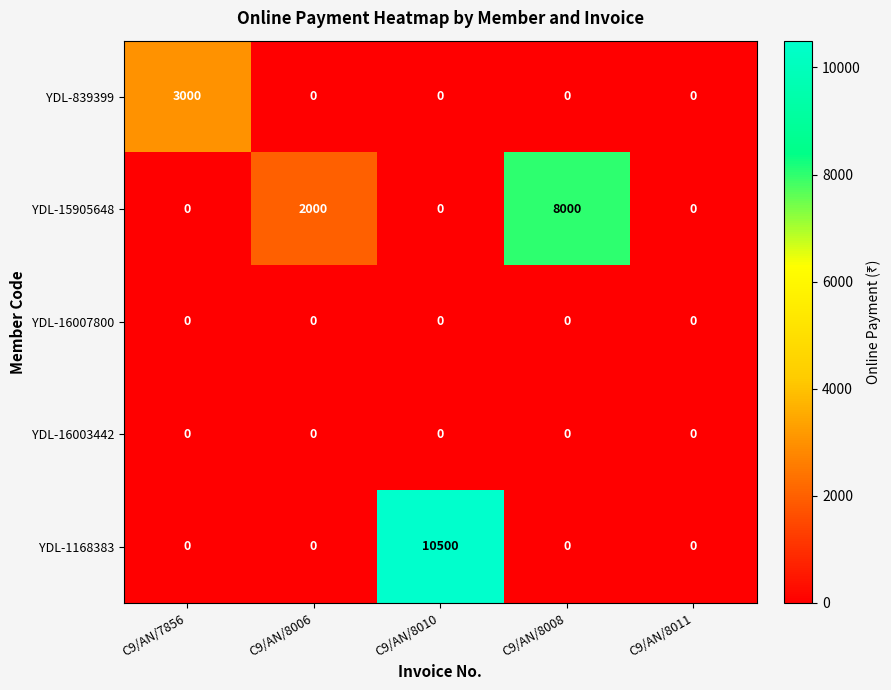

Reading right to left, what are all the values shown in this chart?

YDL-839399: C9/AN/8011=0	C9/AN/8008=0	C9/AN/8010=0	C9/AN/8006=0	C9/AN/7856=3000
YDL-15905648: C9/AN/8011=0	C9/AN/8008=8000	C9/AN/8010=0	C9/AN/8006=2000	C9/AN/7856=0
YDL-16007800: C9/AN/8011=0	C9/AN/8008=0	C9/AN/8010=0	C9/AN/8006=0	C9/AN/7856=0
YDL-16003442: C9/AN/8011=0	C9/AN/8008=0	C9/AN/8010=0	C9/AN/8006=0	C9/AN/7856=0
YDL-1168383: C9/AN/8011=0	C9/AN/8008=0	C9/AN/8010=10500	C9/AN/8006=0	C9/AN/7856=0